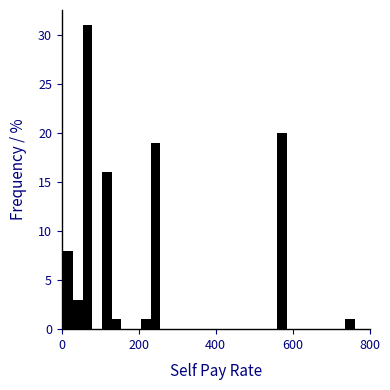

Around what value on the x-axis is the tallest bar? Give the approximate position of its centre, as read against the axis.

60